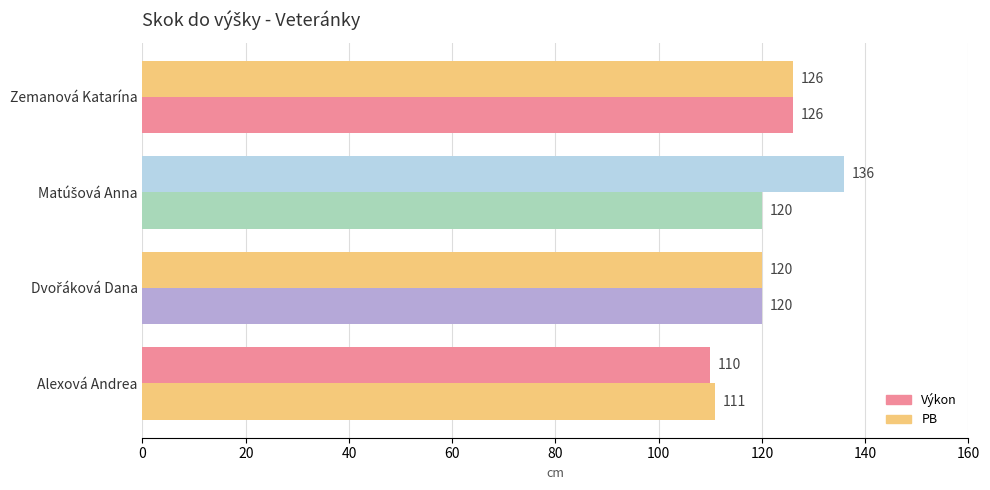

At how many categories does at least one series exceed 129?

1